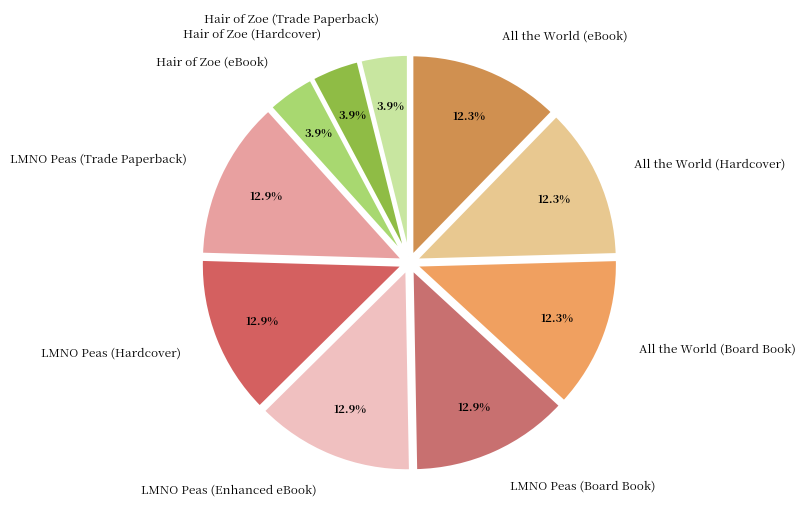

Is it true that All the World (Hardcover) is 21% of the pie?

False